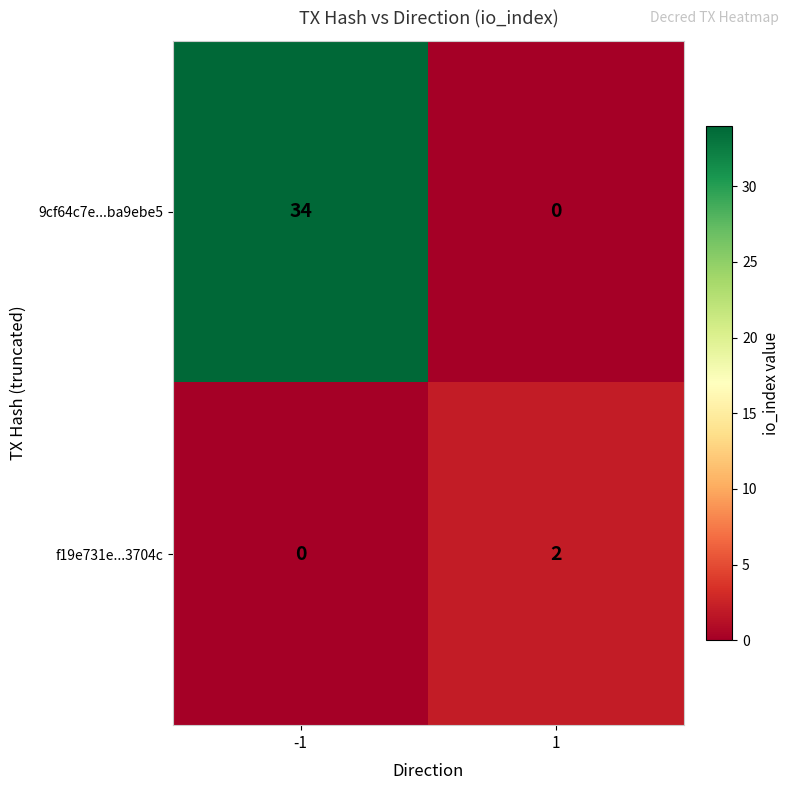

The value of 9cf64c7e...ba9ebe5 at -1 is 55. True or false?

False